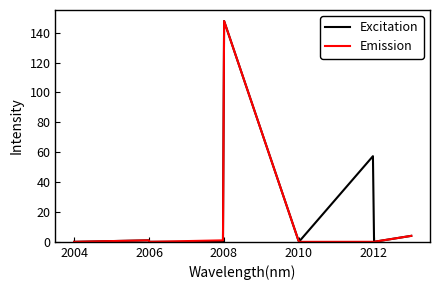

List the series in order of their overall mean, highest first.

Excitation, Emission